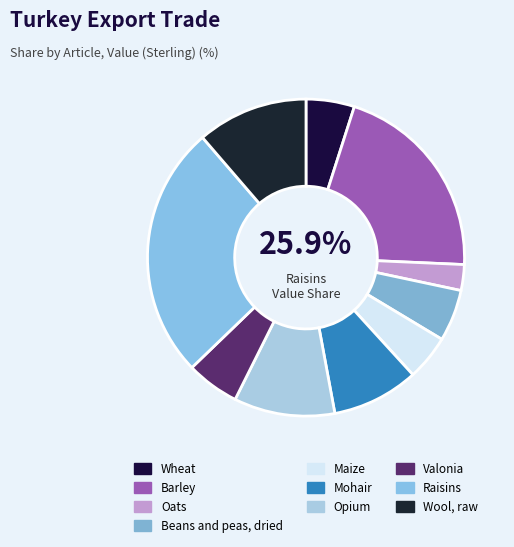

Is it true that Wheat is 5% of the pie?

True